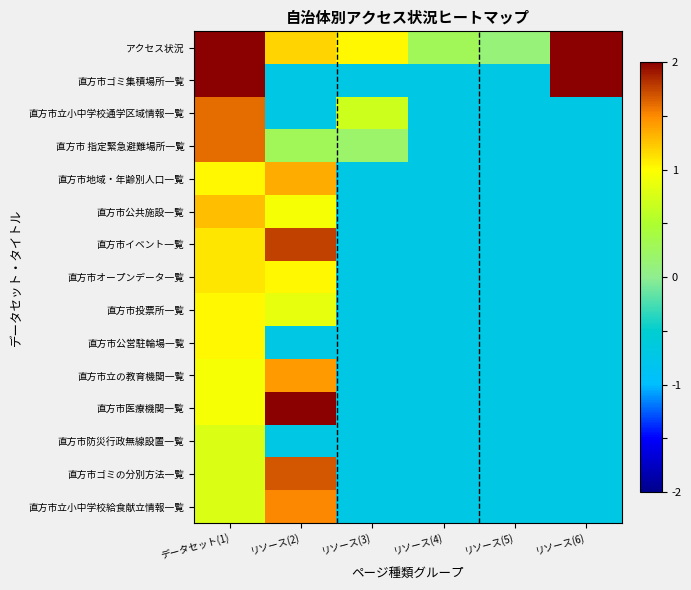

Rank the series at リソース(5) from highest to lowest value.

アクセス状況, 直方市ゴミ集積場所一覧, 直方市立小中学校通学区域情報一覧, 直方市 指定緊急避難場所一覧, 直方市地域・年齢別人口一覧, 直方市公共施設一覧, 直方市イベント一覧, 直方市オープンデータ一覧, 直方市投票所一覧, 直方市公営駐輪場一覧, 直方市立の教育機関一覧, 直方市医療機関一覧, 直方市防災行政無線設置一覧, 直方市ゴミの分別方法一覧, 直方市立小中学校給食献立情報一覧